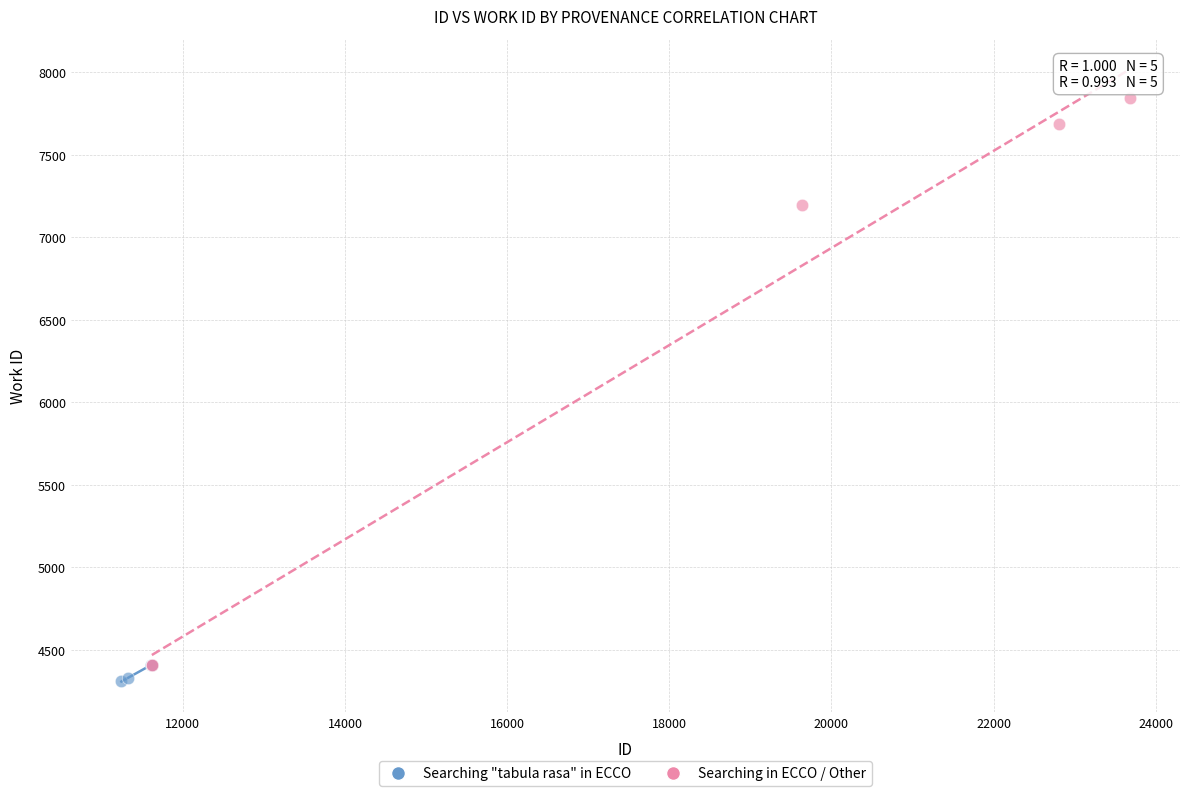

Which series has the widest spread of Y values?

Searching in ECCO / Other